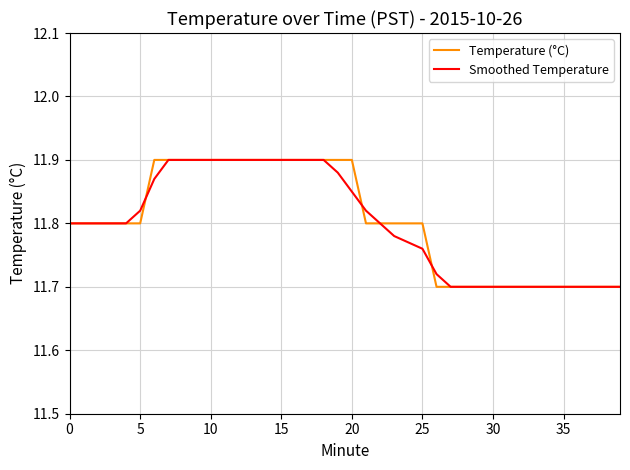

True or false: Temperature (°C) and Smoothed Temperature cross at least once.

True